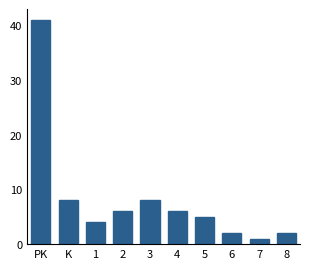

Reading left to right, what are all the values shown in this chart?

41	8	4	6	8	6	5	2	1	2